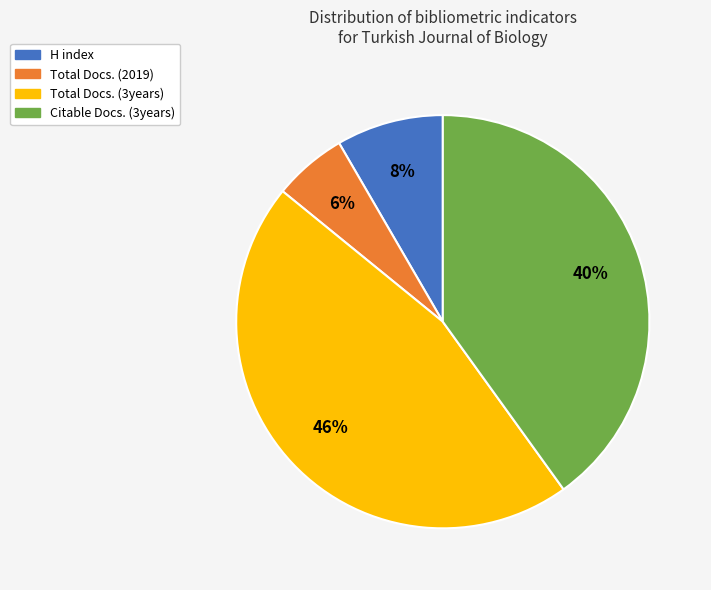

To the nearest percent, what percentage of the pie is Total Docs. (3years)?

46%